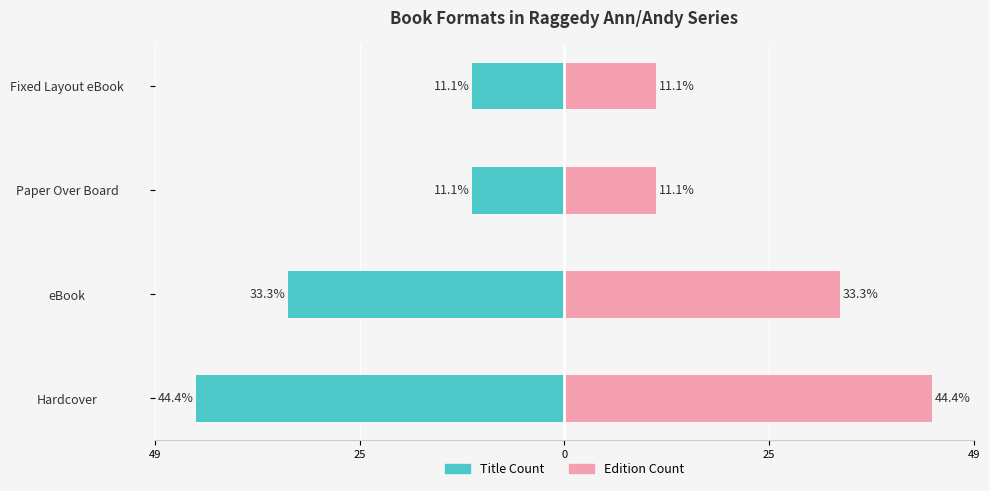

What is the difference between the second highest and second lowest values in the Title Count series?

22.2